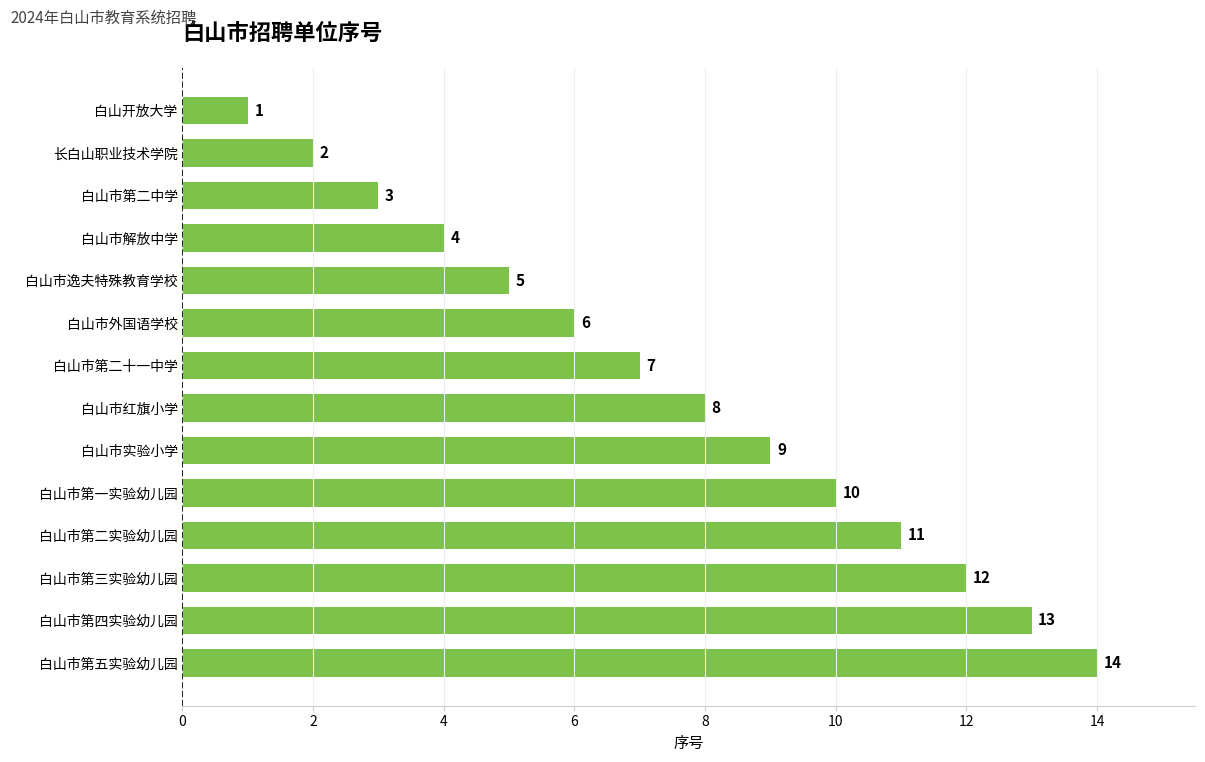

Which label corresponds to the largest value in the chart?

白山市第五实验幼儿园